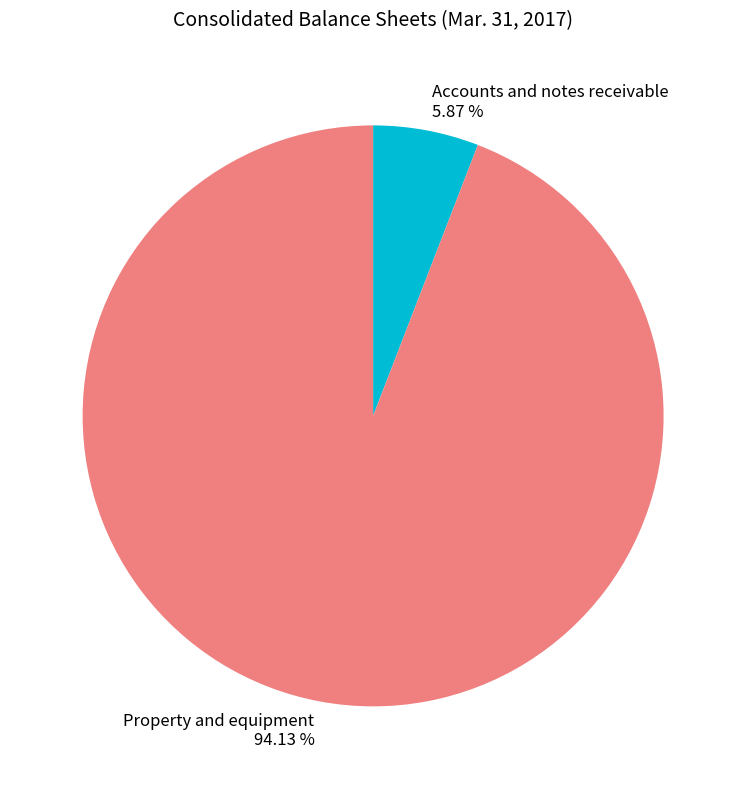

Count the number of slices in the pie.

2